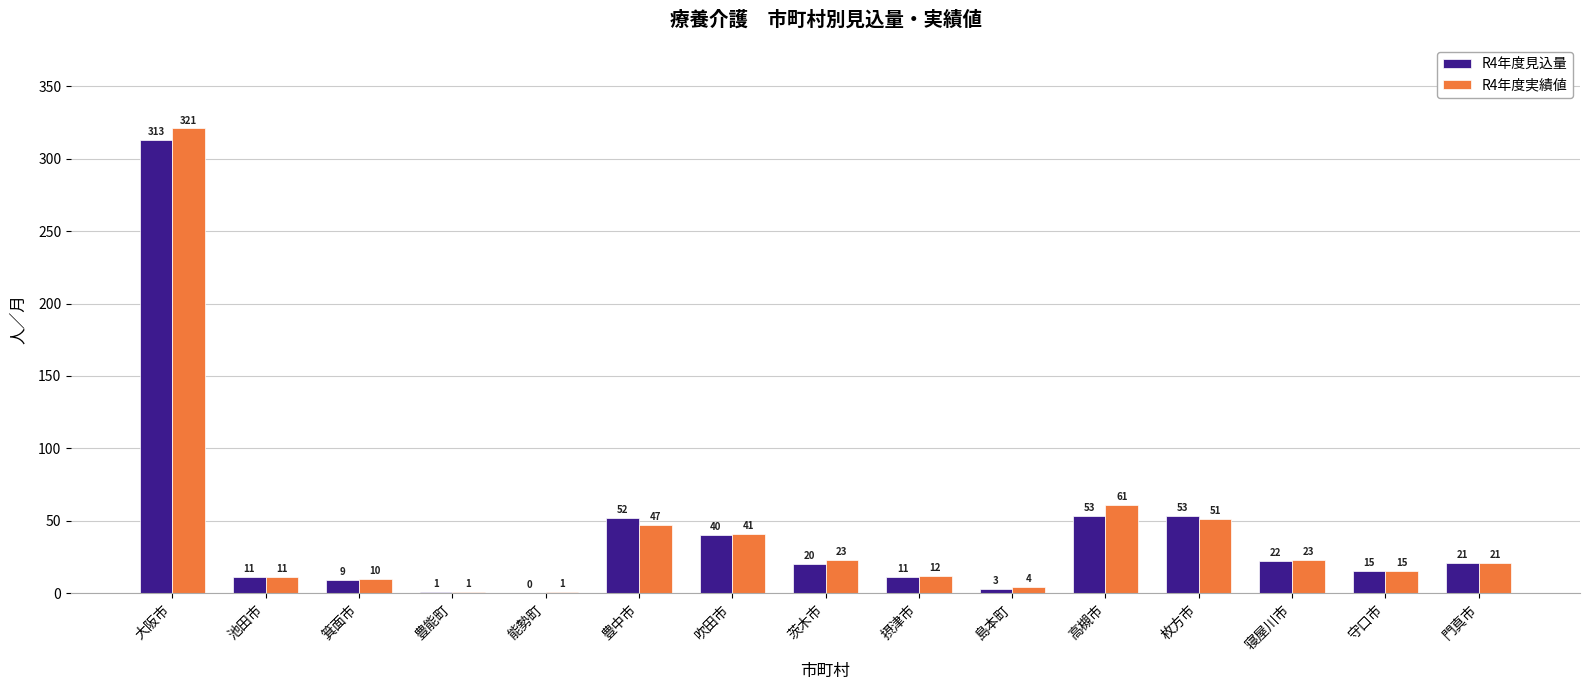

Count the number of categories in the chart.

15